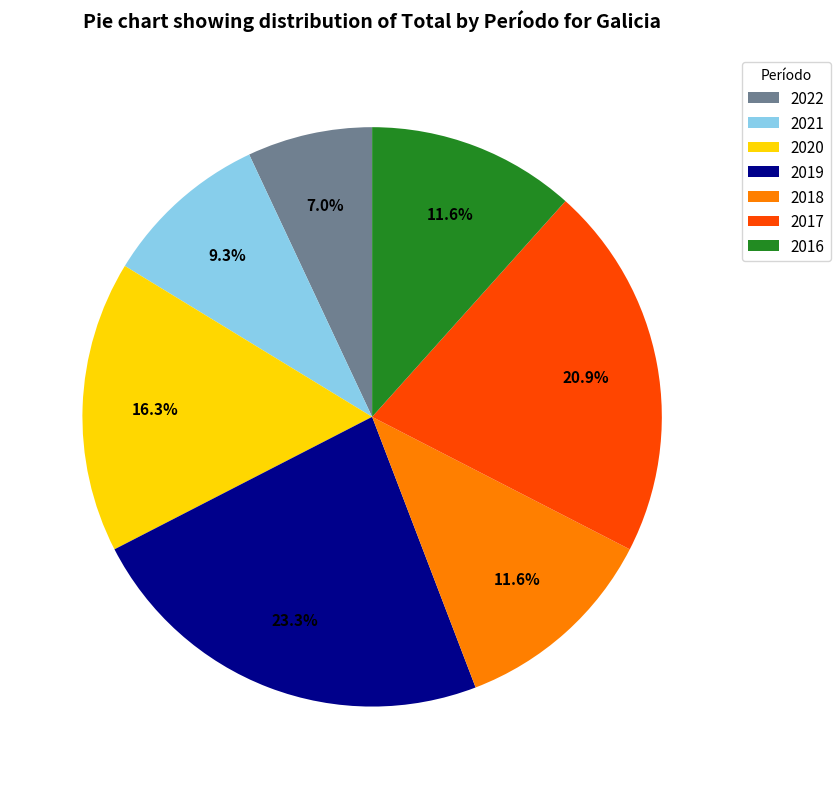

Is it true that 2021 is 9% of the pie?

True